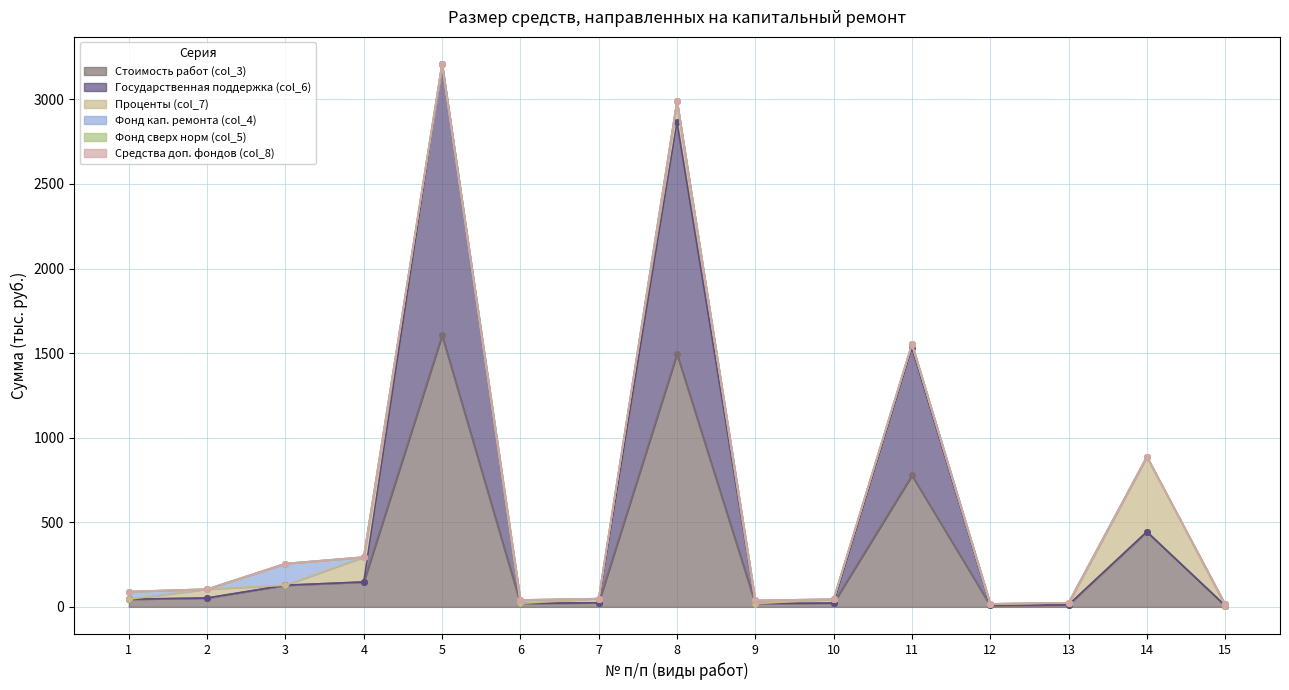

How many interior local valleys does the Фонд кап. ремонта (col_4) series have?

1